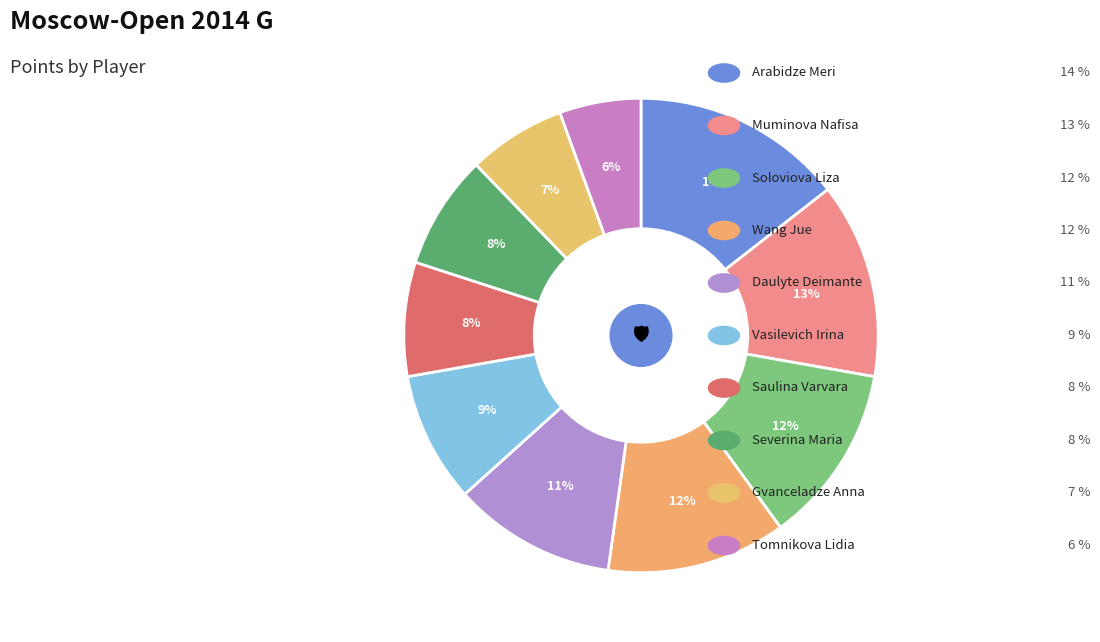

Count the number of slices in the pie.

10